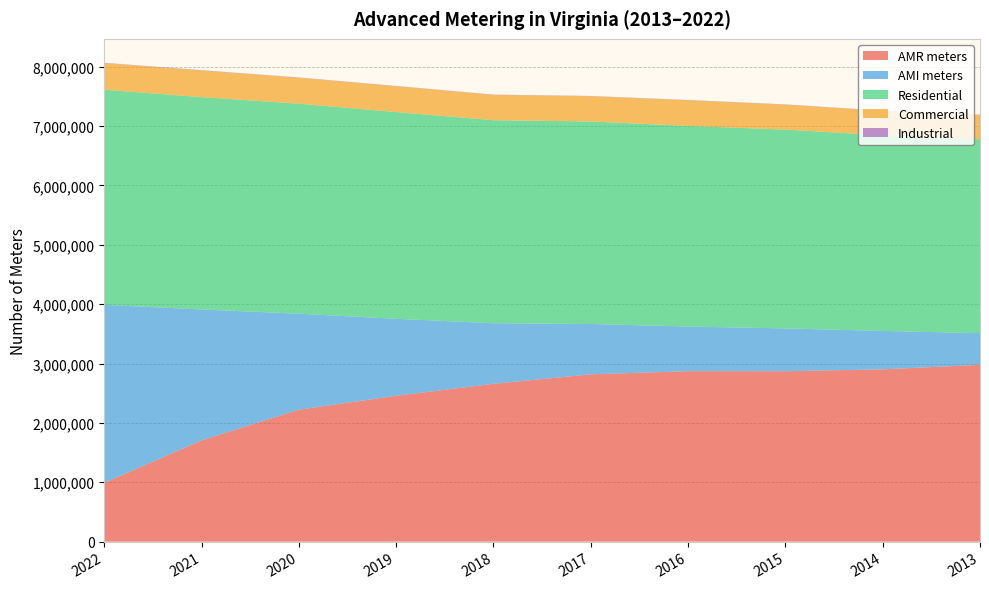

Reading right to left, extract all data points from this chart.

AMR meters: 2013=2978913	2014=2902638	2015=2871089	2016=2872010	2017=2818704	2018=2659117	2019=2457778	2020=2222840	2021=1705849	2022=990242
AMI meters: 2013=532415	2014=647006	2015=720728	2016=750962	2017=848075	2018=1019599	2019=1295701	2020=1616783	2021=2205681	2022=2998592
Residential: 2013=3267605	2014=3296155	2015=3349178	2016=3379749	2017=3411451	2018=3420494	2019=3482622	2020=3538489	2021=3576218	2022=3624139
Commercial: 2013=409969	2014=409964	2015=420153	2016=433123	2017=425584	2018=427033	2019=435916	2020=437194	2021=449429	2022=448732
Industrial: 2013=4175	2014=4180	2015=4237	2016=4191	2017=3823	2018=4193	2019=4227	2020=4225	2021=4662	2022=4778